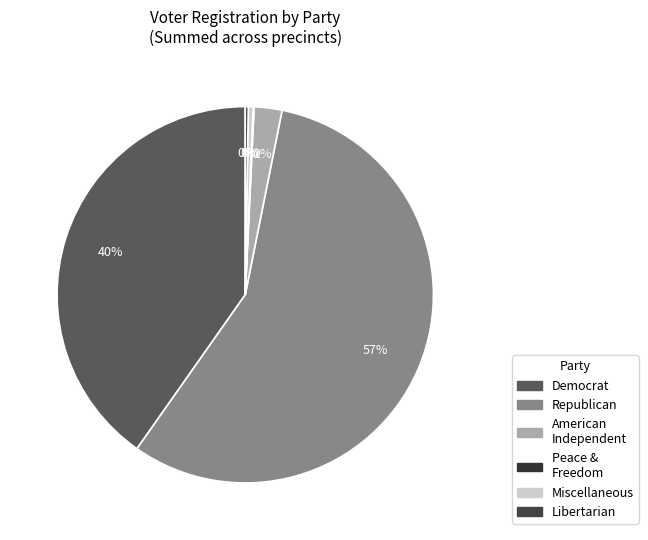

Is there any slice that represents more than half of the pie?

Yes